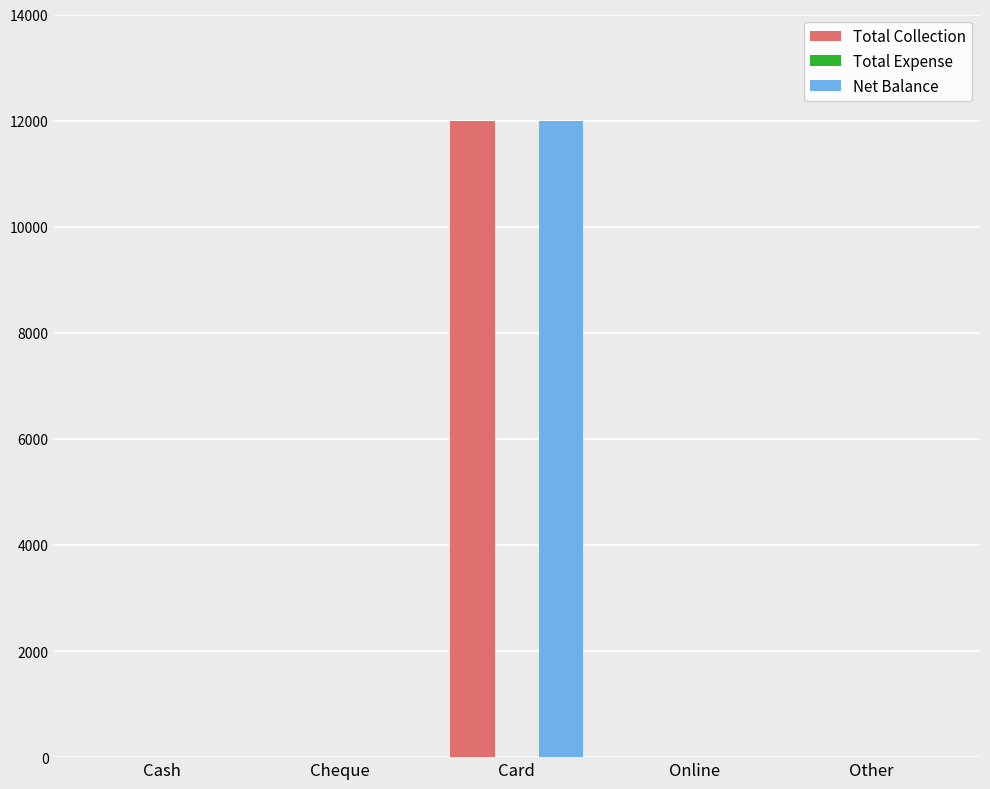

What is the average value of the Net Balance series?

2400